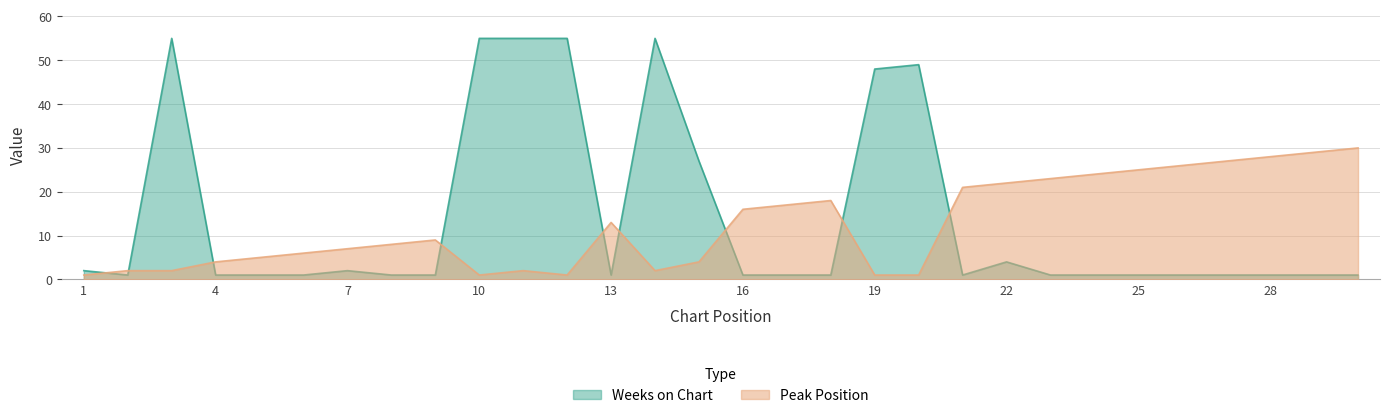

What is the total value across all series at 10?

56